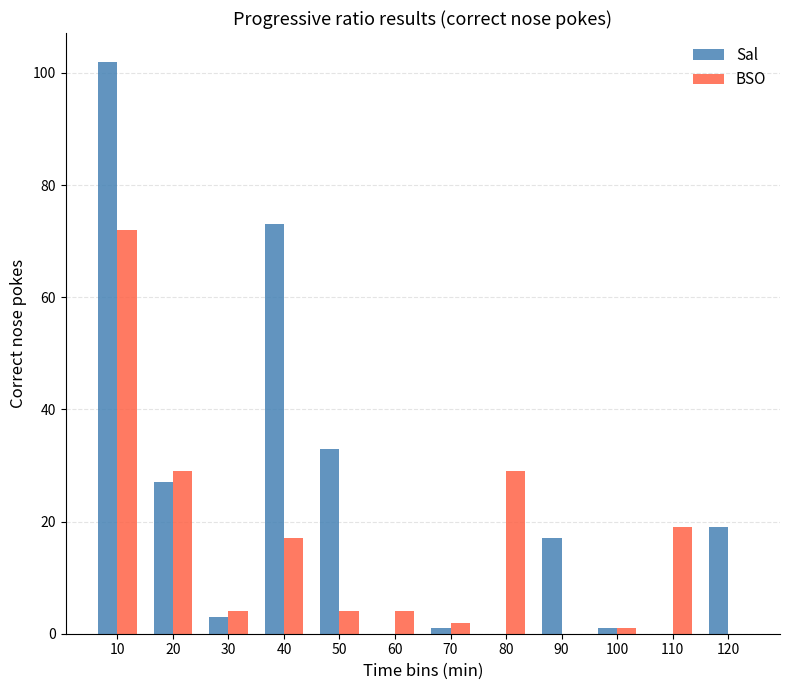

What is the greatest value displayed?

102